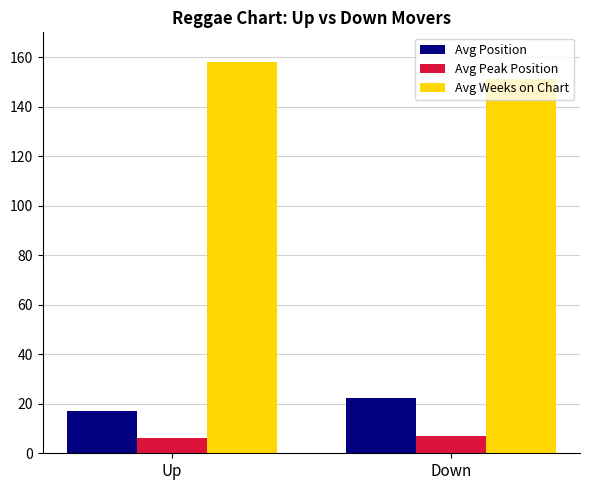

What value does the Avg Peak Position series have at Down?

7.0